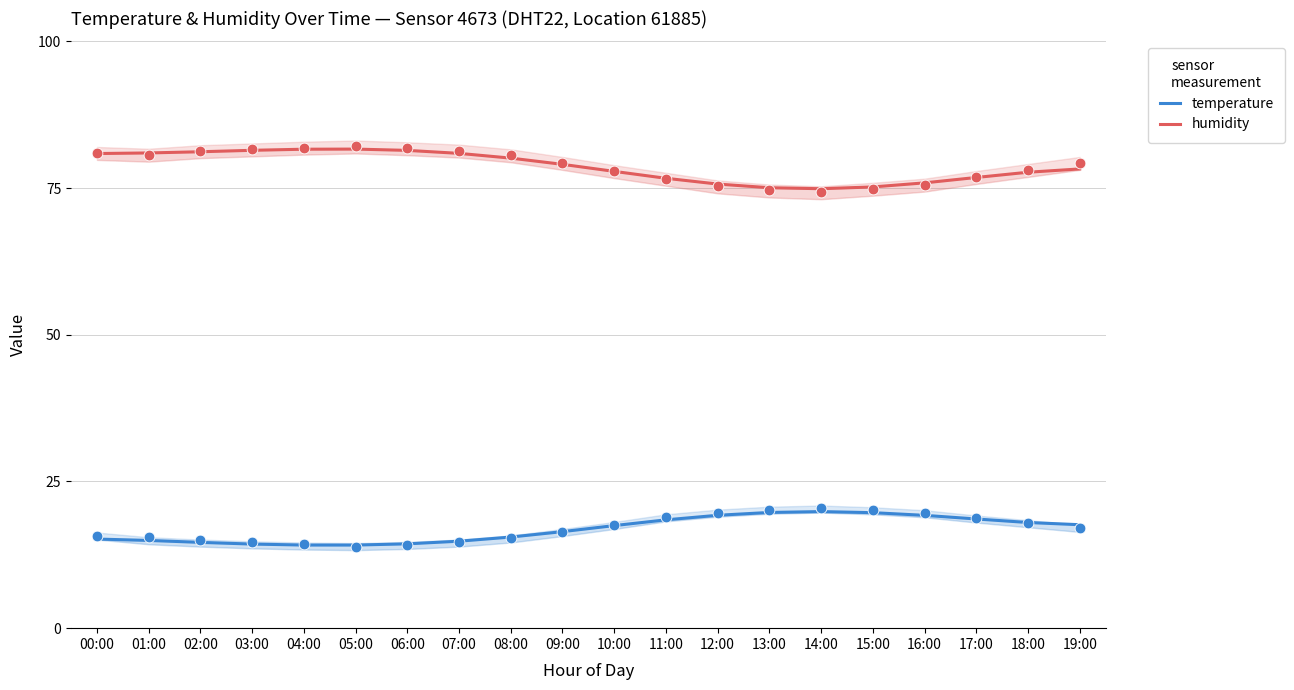

Which series reaches the minimum Y coordinate?

temperature